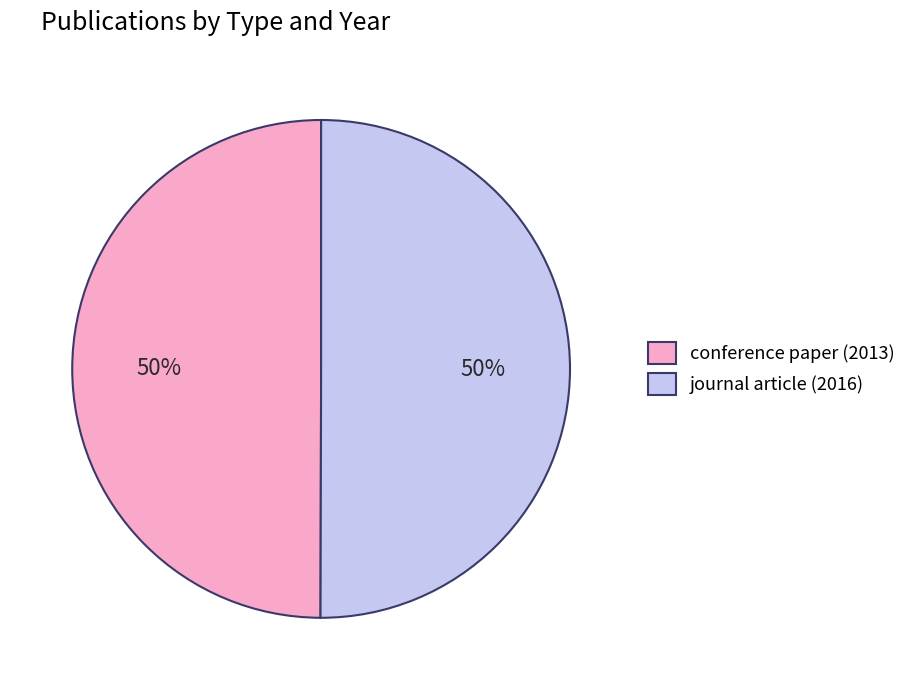

What is the ratio of the value at journal article (2016) to the value at conference paper (2013)?

1.0